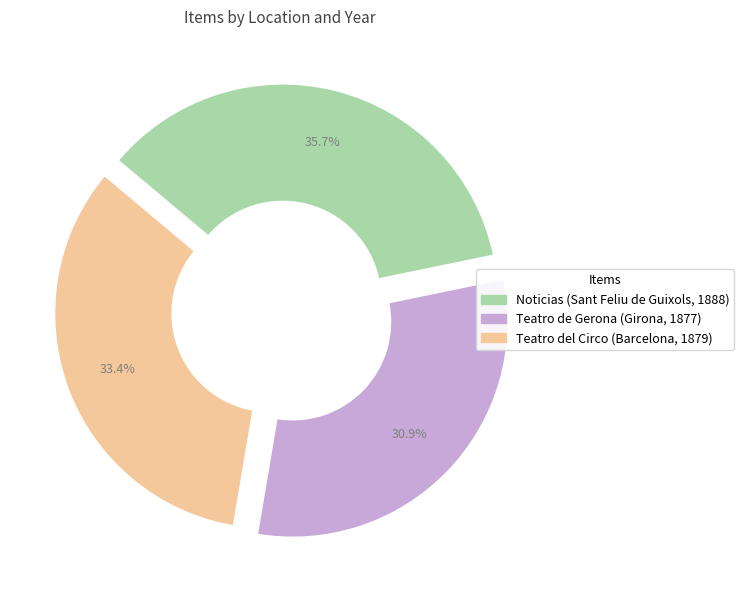

Which slice is the largest?

Noticias (Sant Feliu de Guixols, 1888)